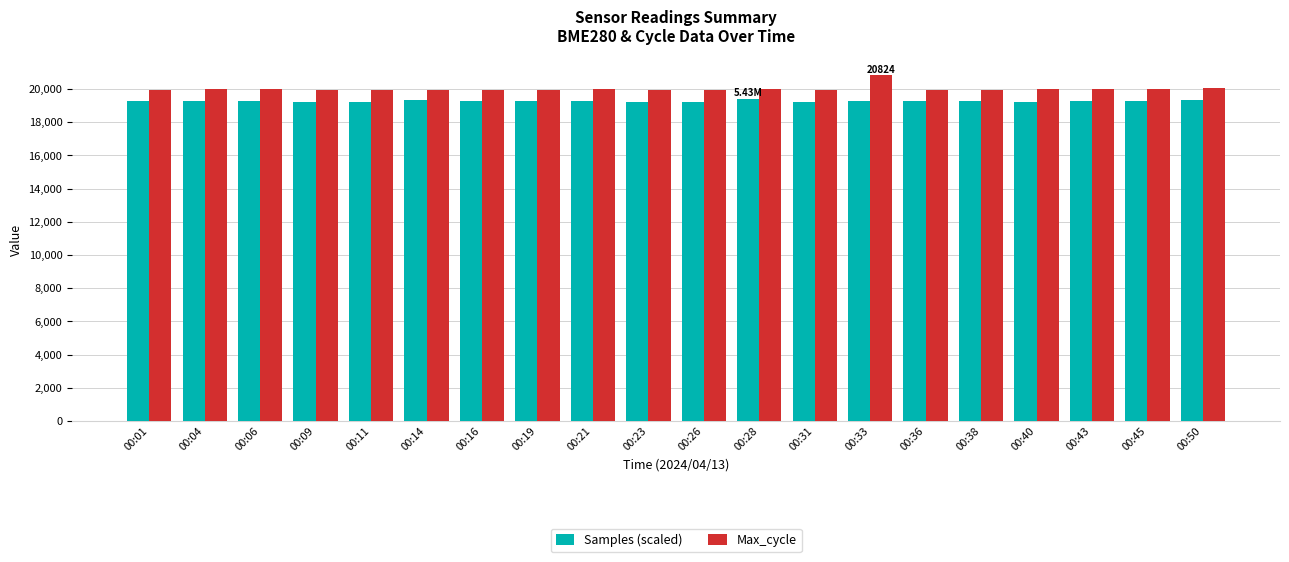

Are the bars horizontal?

No